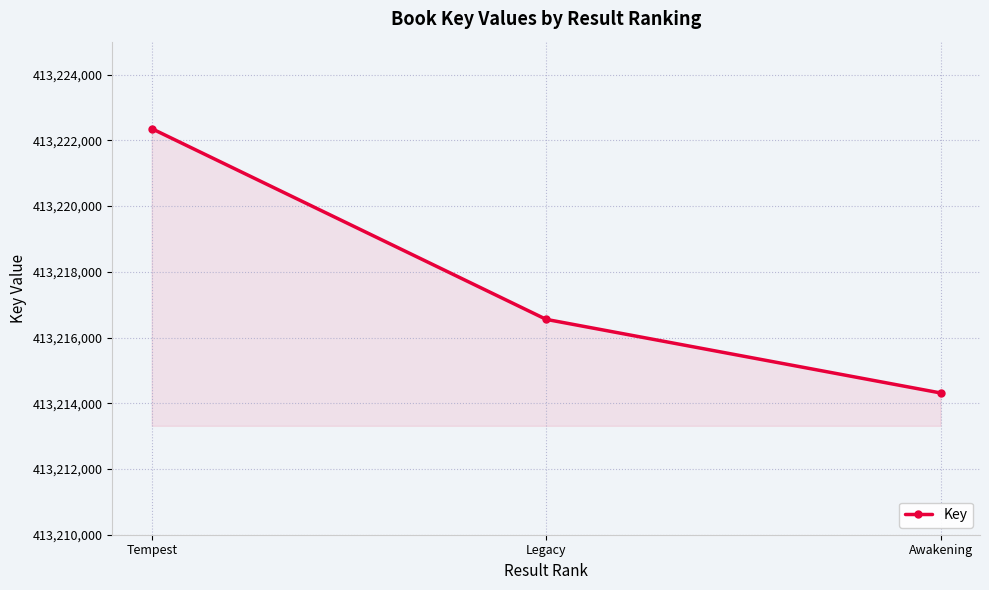

Which has a higher value, Awakening or Tempest?

Tempest